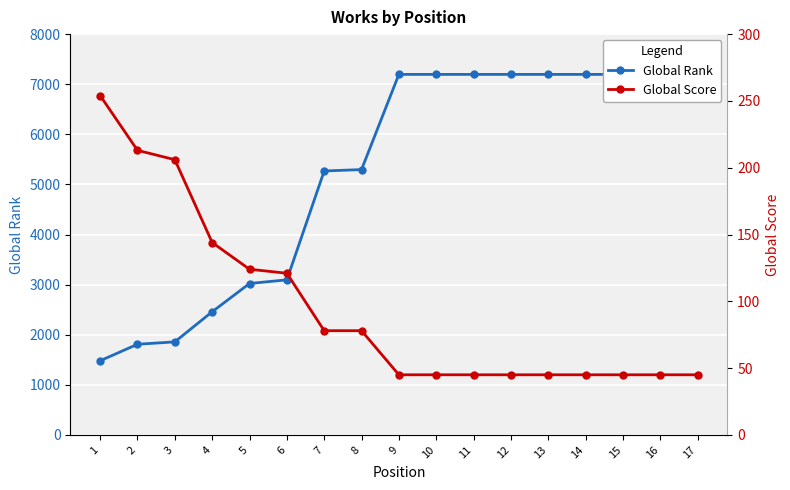

What is the value of the Global Rank point at the 14th from the left?

7196